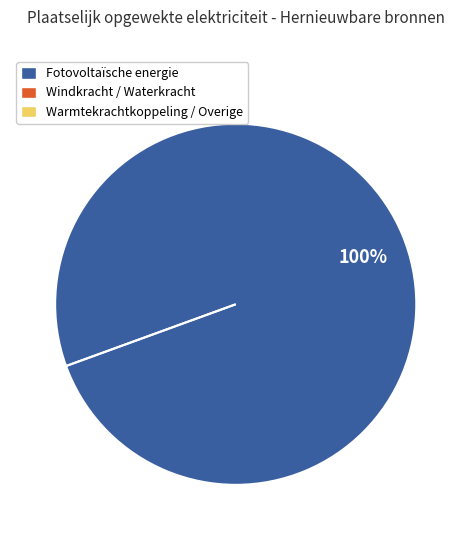

The Warmtekrachtkoppeling / Overige slice represents 0% of the pie. True or false?

True